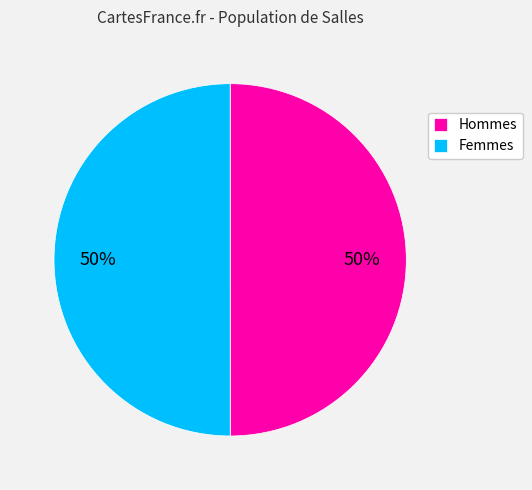

To the nearest percent, what percentage of the pie is Hommes?

50%